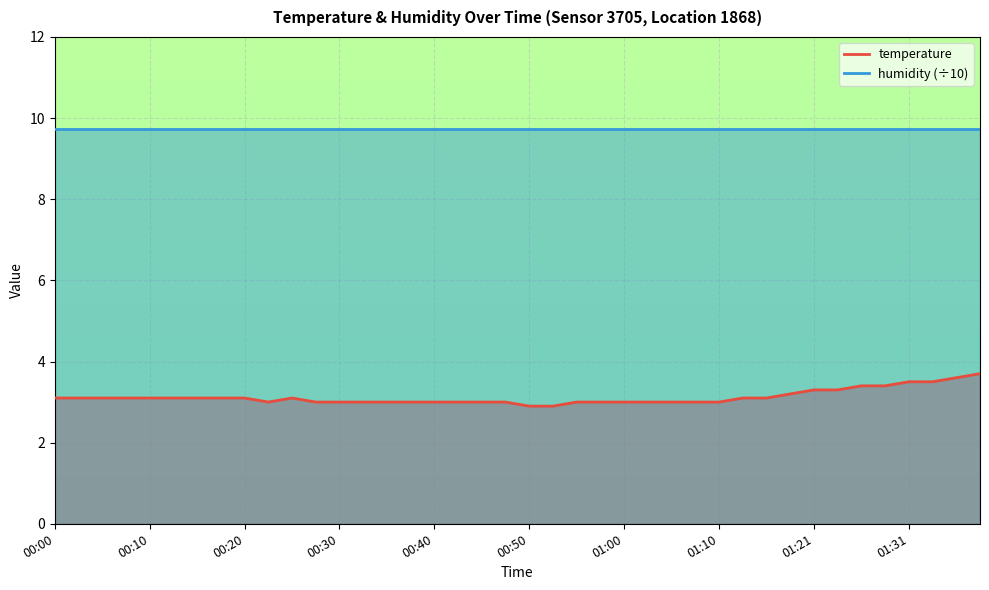

How many data points does each series have?

40